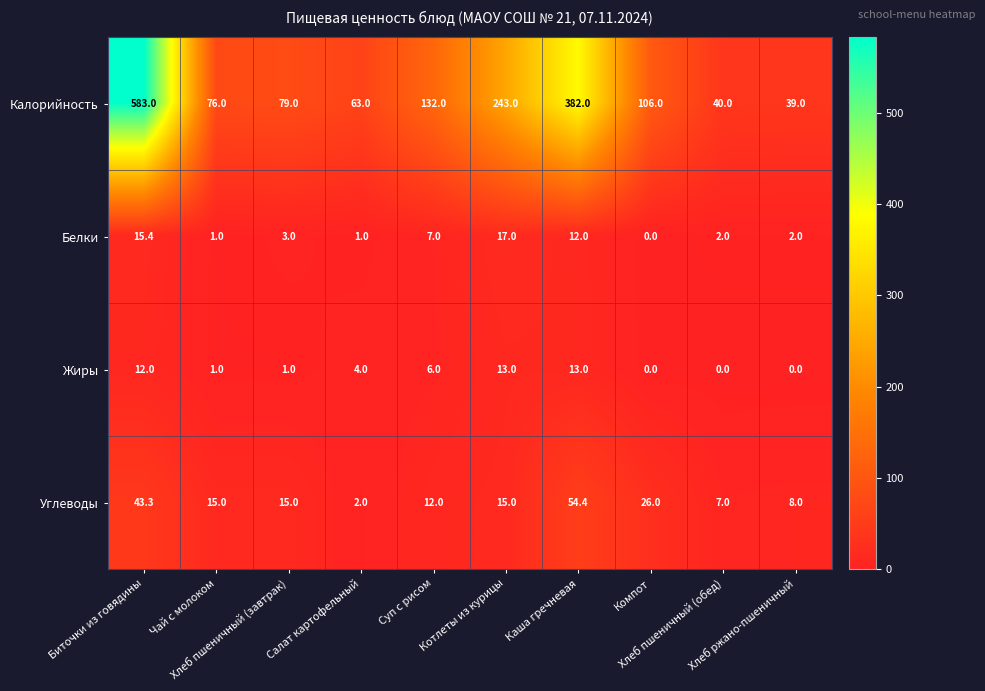

Count the number of categories in the chart.

10